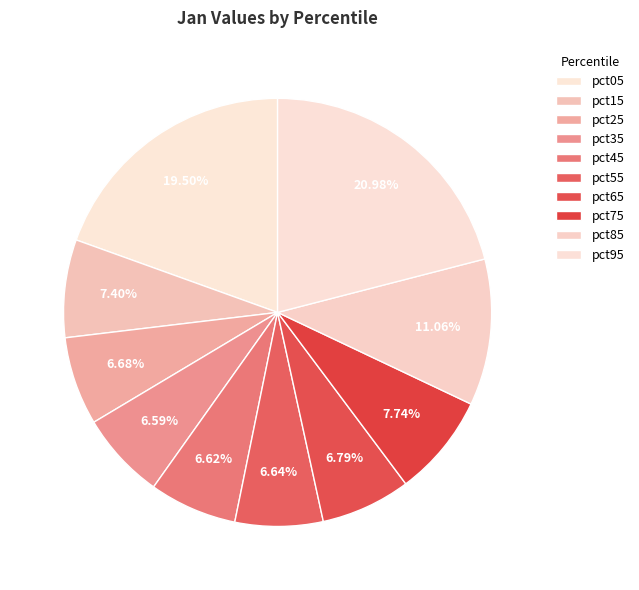

To the nearest percent, what is the combined percentage of pct85 and pct65?

18%